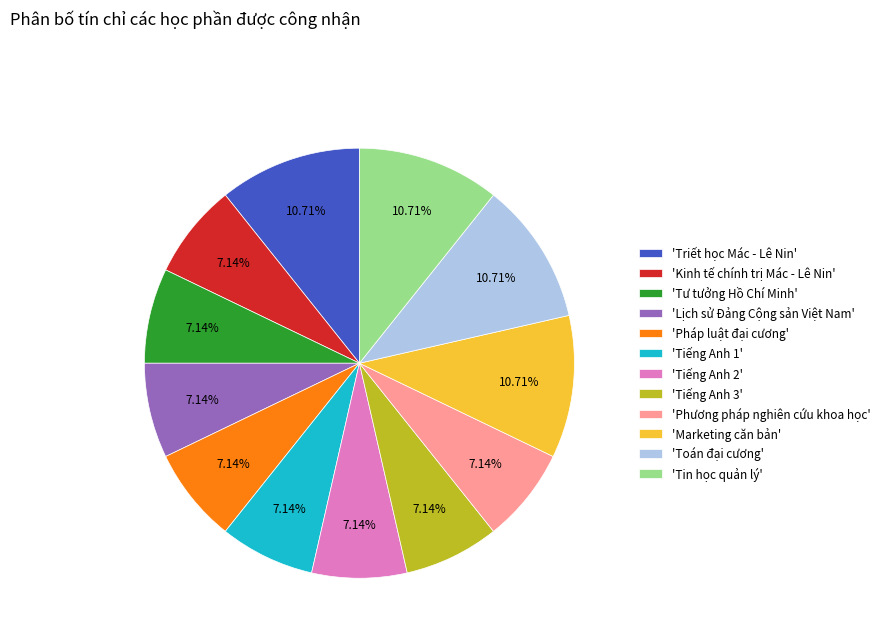

Do 'Marketing căn bản' and 'Lịch sử Đảng Cộng sản Việt Nam' together represent more than half of the pie?

No